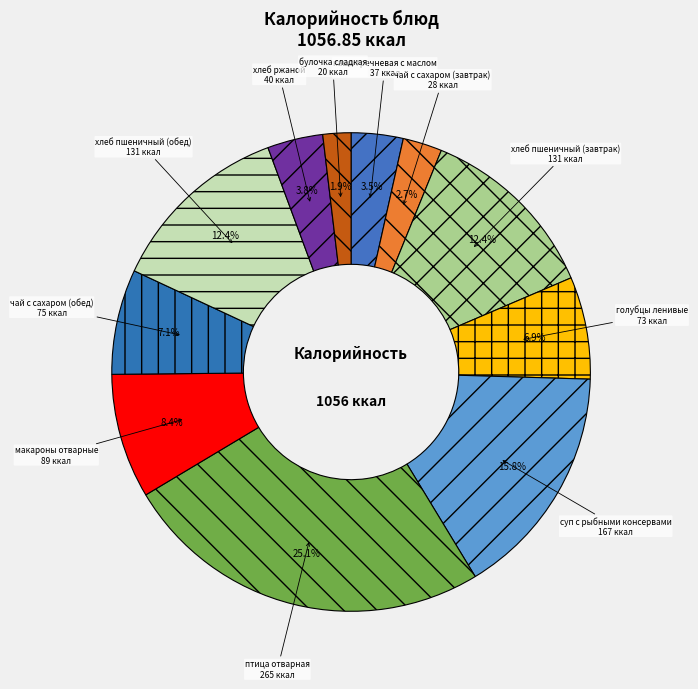

What portion of the pie excludes чай с сахаром (завтрак)?

97.3%